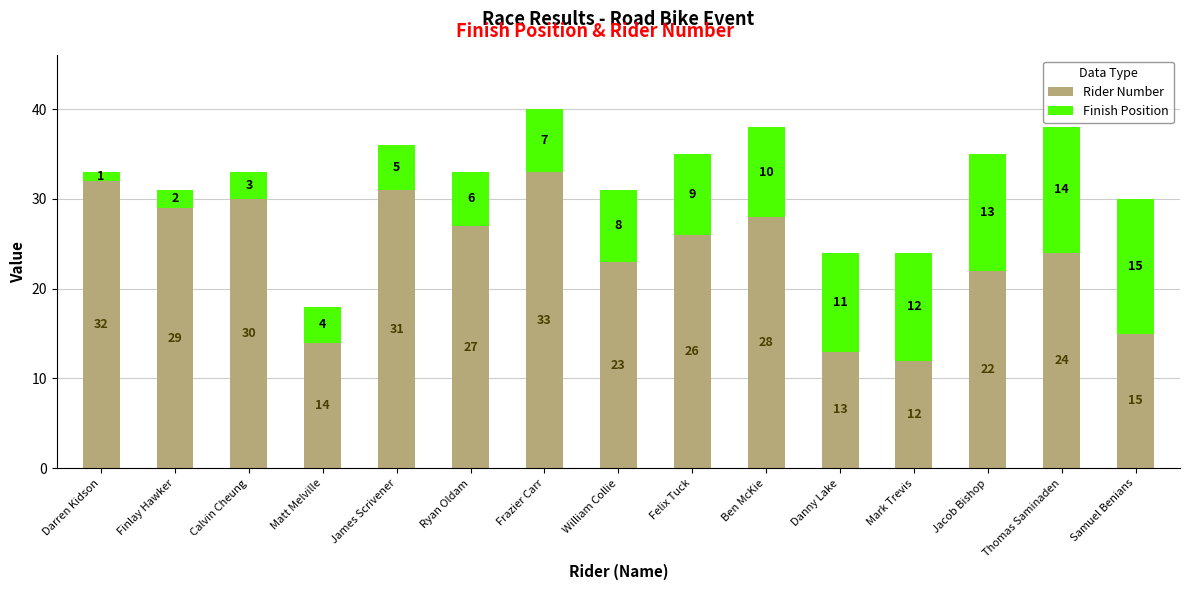

What is the difference between the Rider Number values at Darren Kidson and Samuel Benians?

17